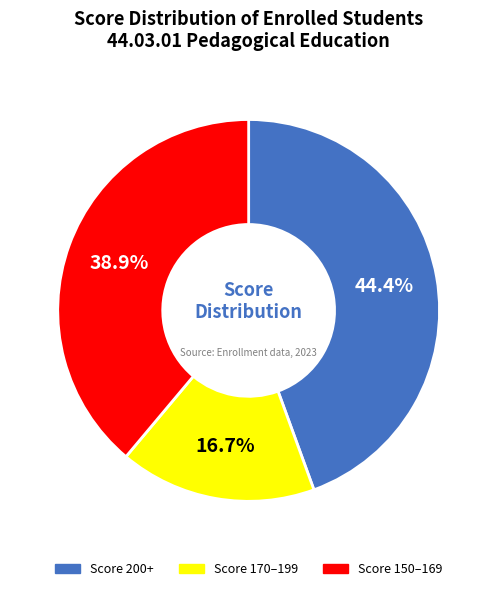

How many segments does this pie chart have?

3